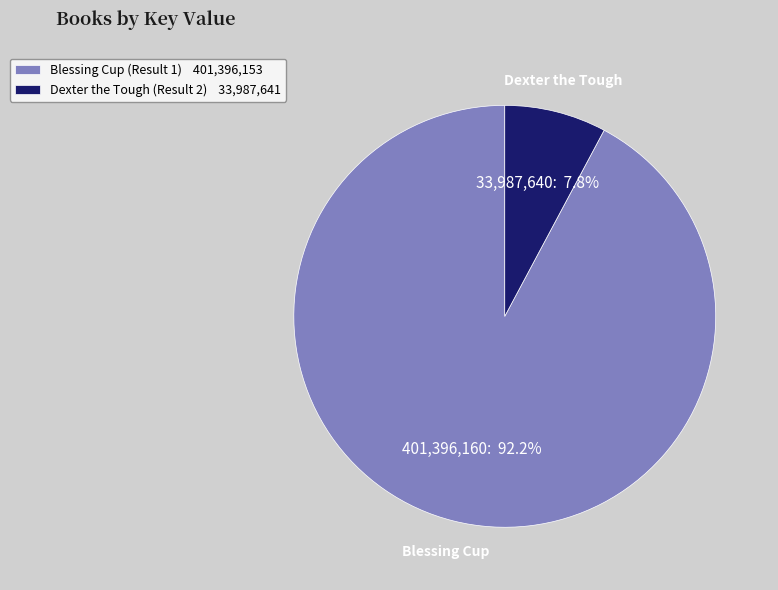

Is it true that Dexter the Tough (Result 2) is 8% of the pie?

True